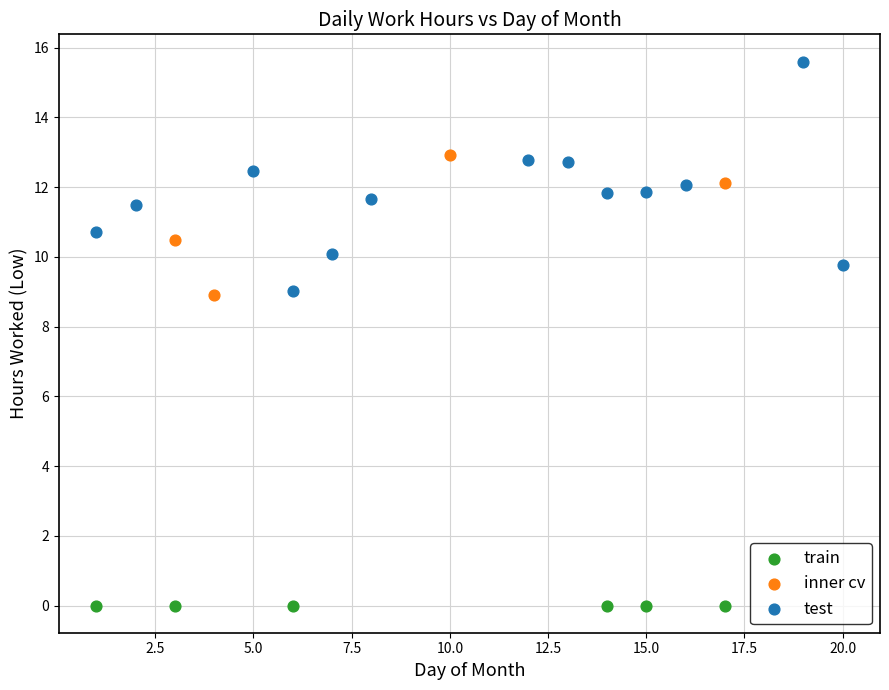

Which series reaches the maximum Y coordinate?

test